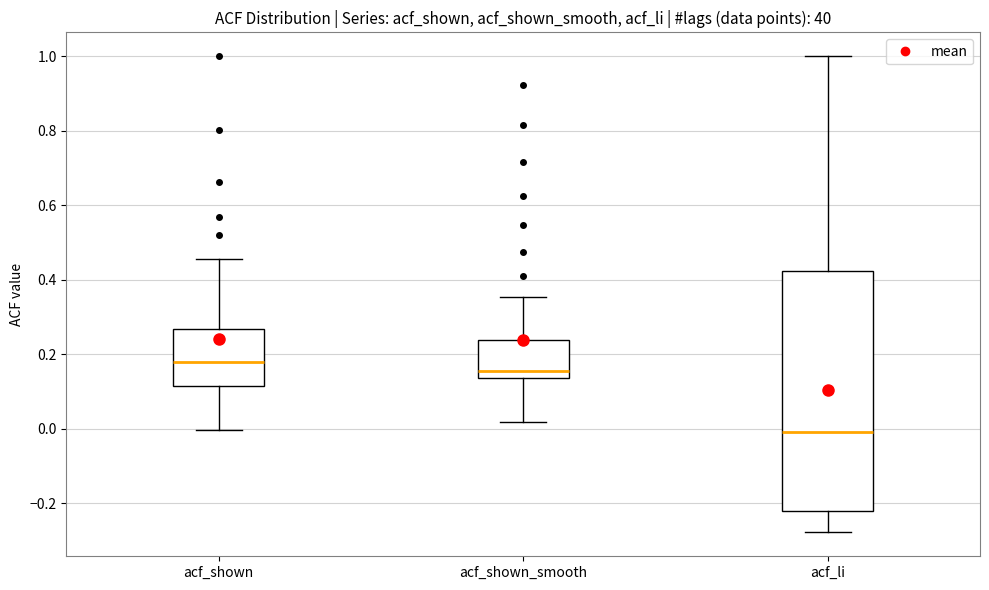

Where does the median line of the box for acf_shown_smooth sit on the y-axis? The values are not printed on the chart, so give them approximately, as read against the axis.

0.16